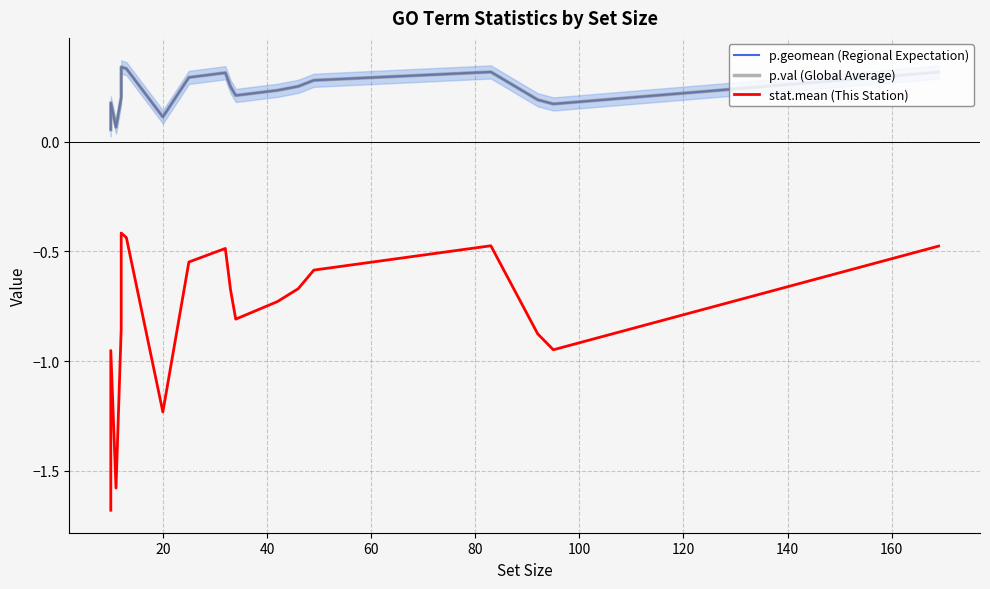

True or false: p.val (Global Average) has more than 2 interior local peaks.

True